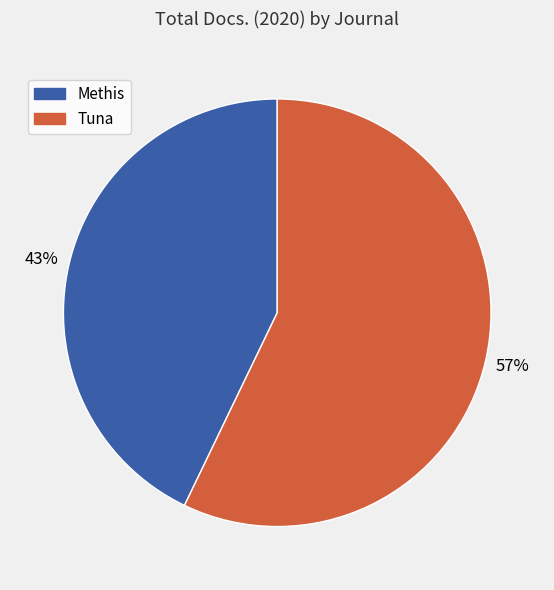

To the nearest percent, what percentage of the pie is Tuna?

57%